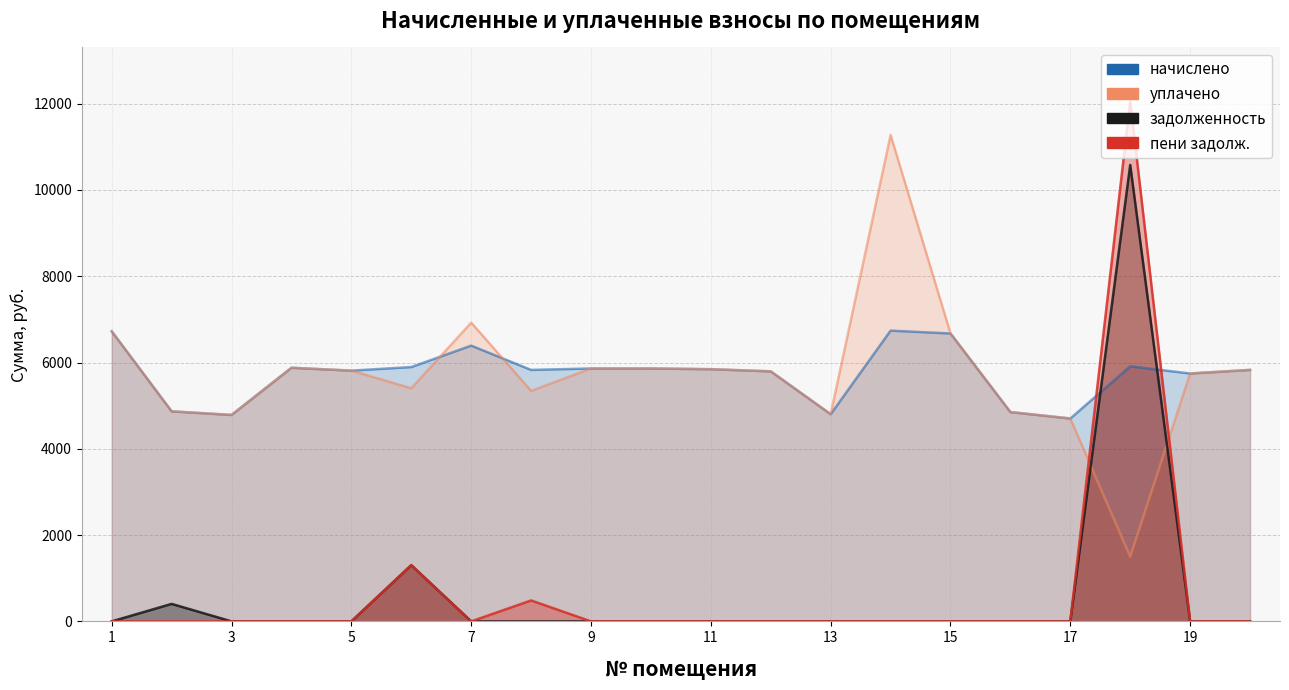

True or false: пени задолж. and задолженность intersect in this chart.

False